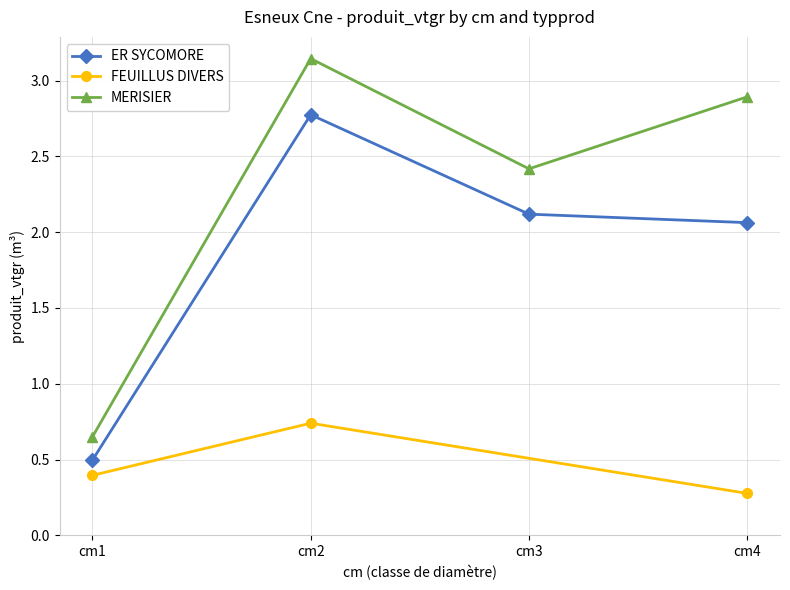

Is this an area chart (filled region under the line)?

No